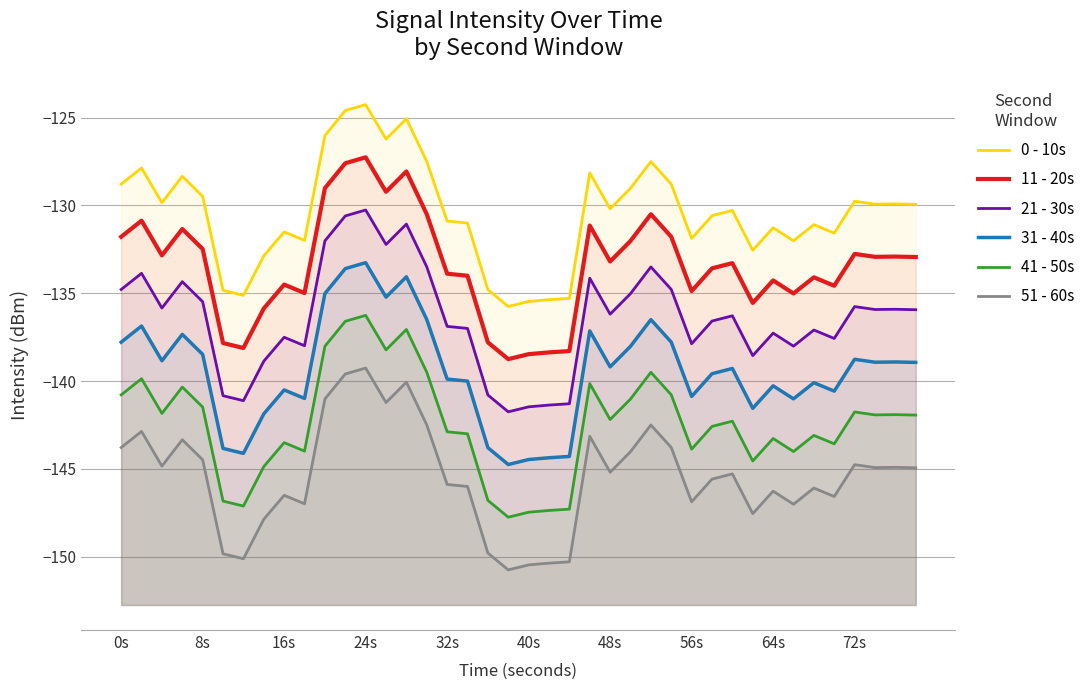

Does the chart have visible grid lines?

Yes